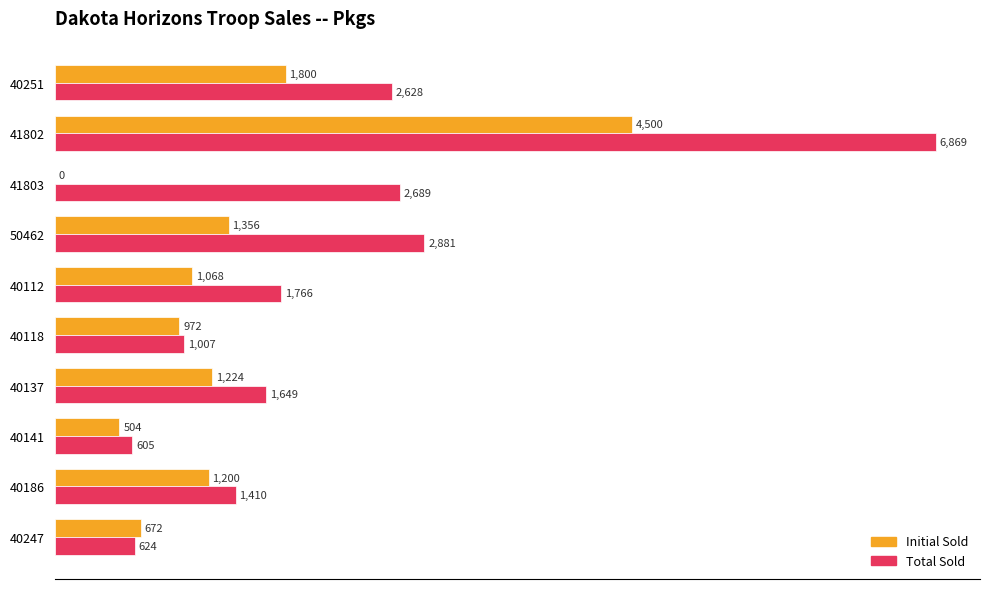

What is the maximum value for Total Sold?

6869